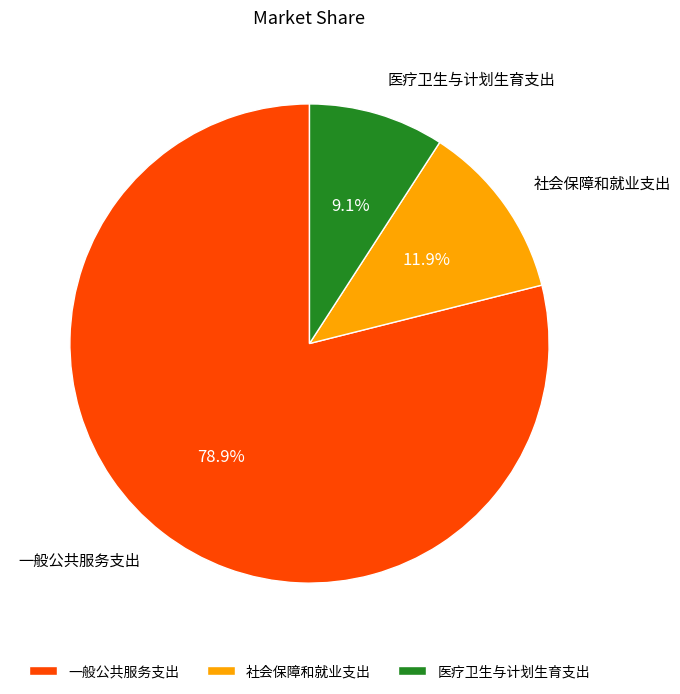

What is the ratio of the value at 社会保障和就业支出 to the value at 医疗卫生与计划生育支出?

1.3